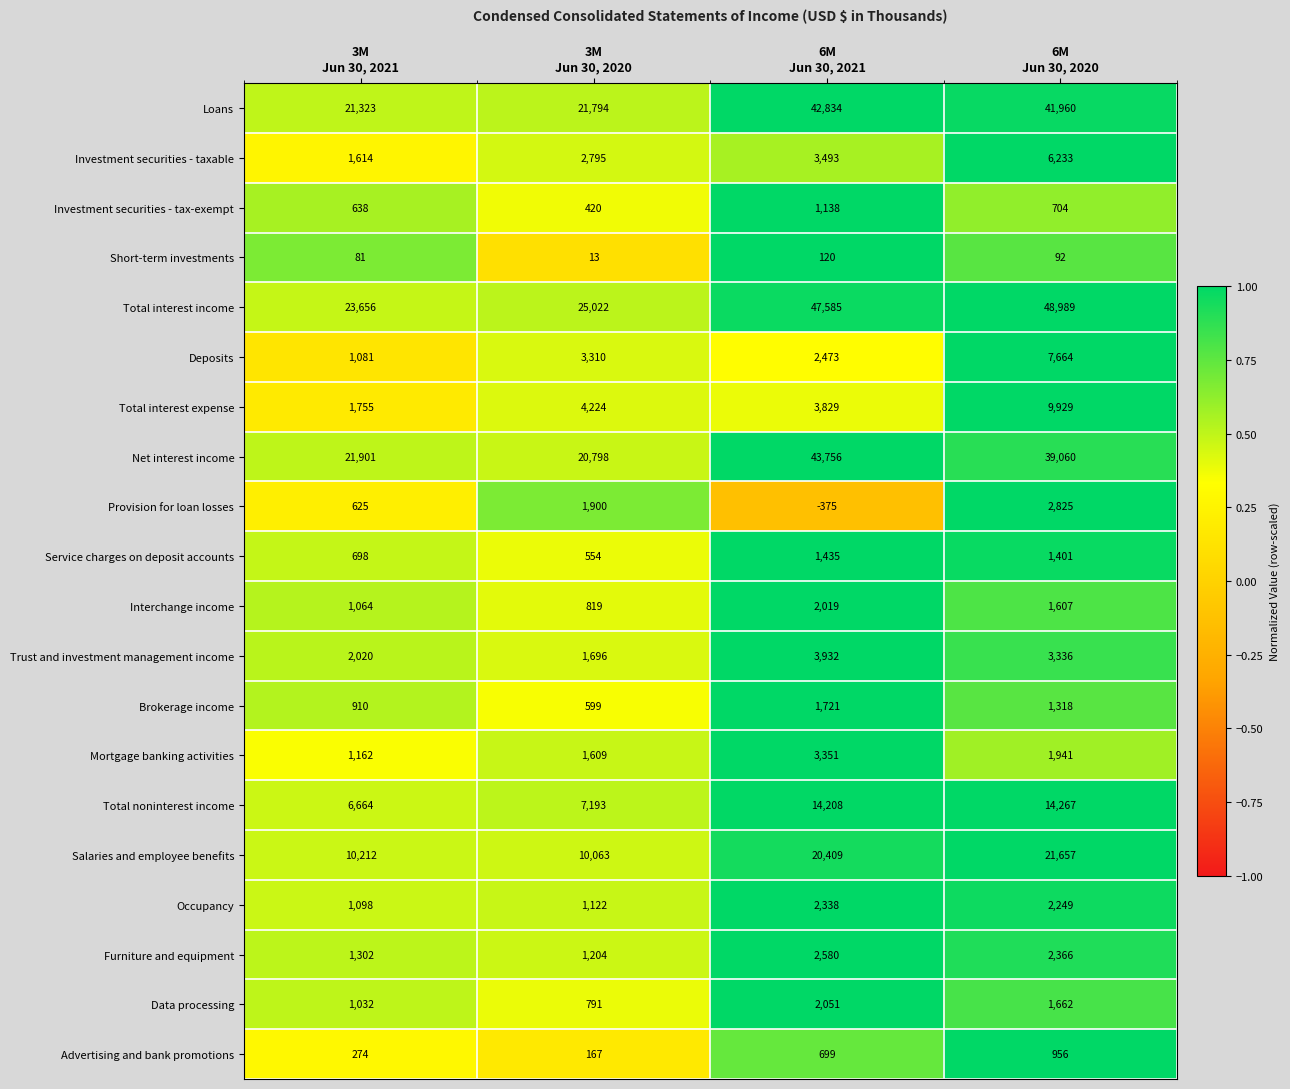

What is the greatest value displayed?

48989